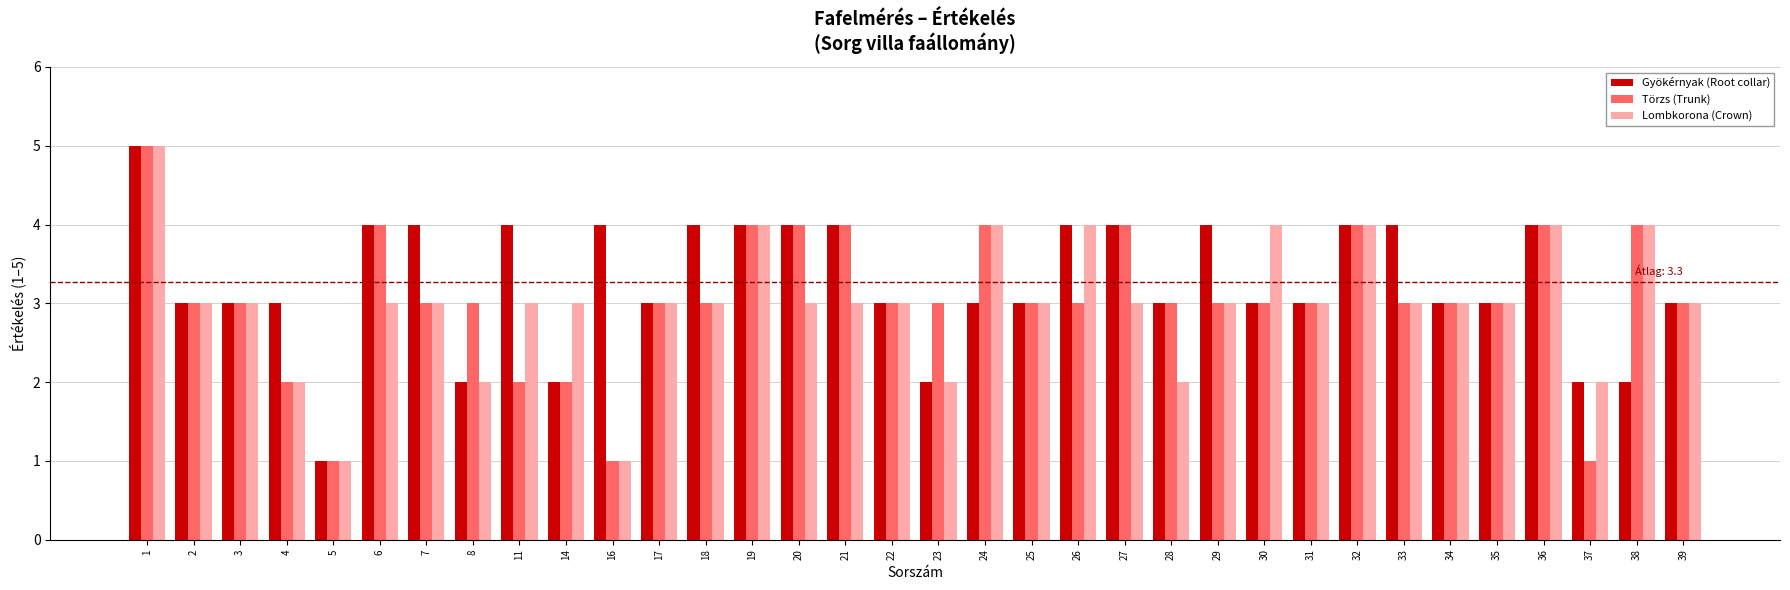

What is the greatest value displayed?

5